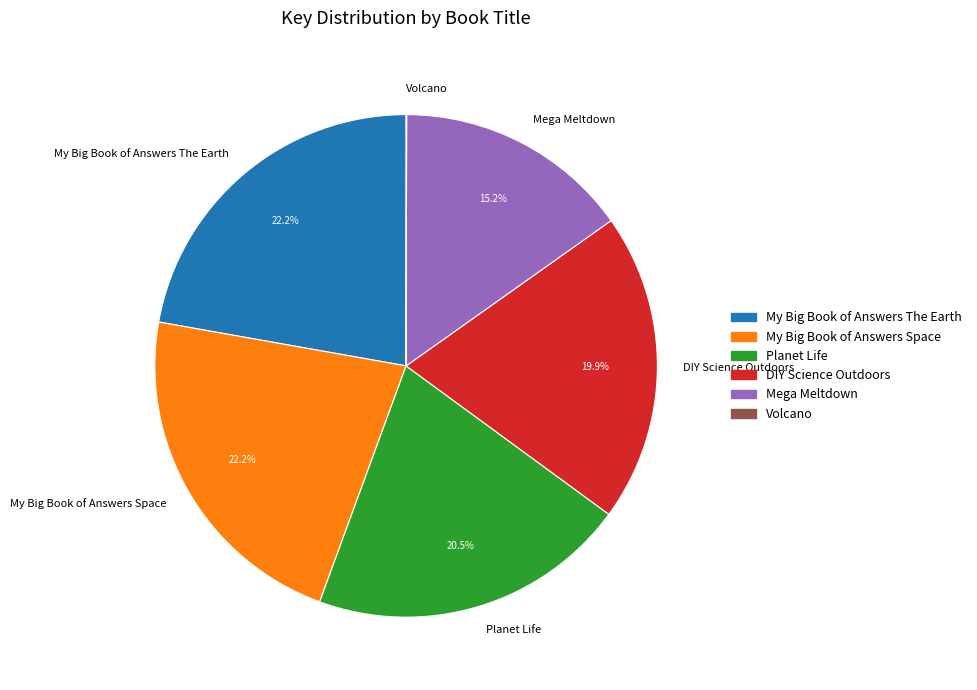

Is there a majority slice in this chart?

No